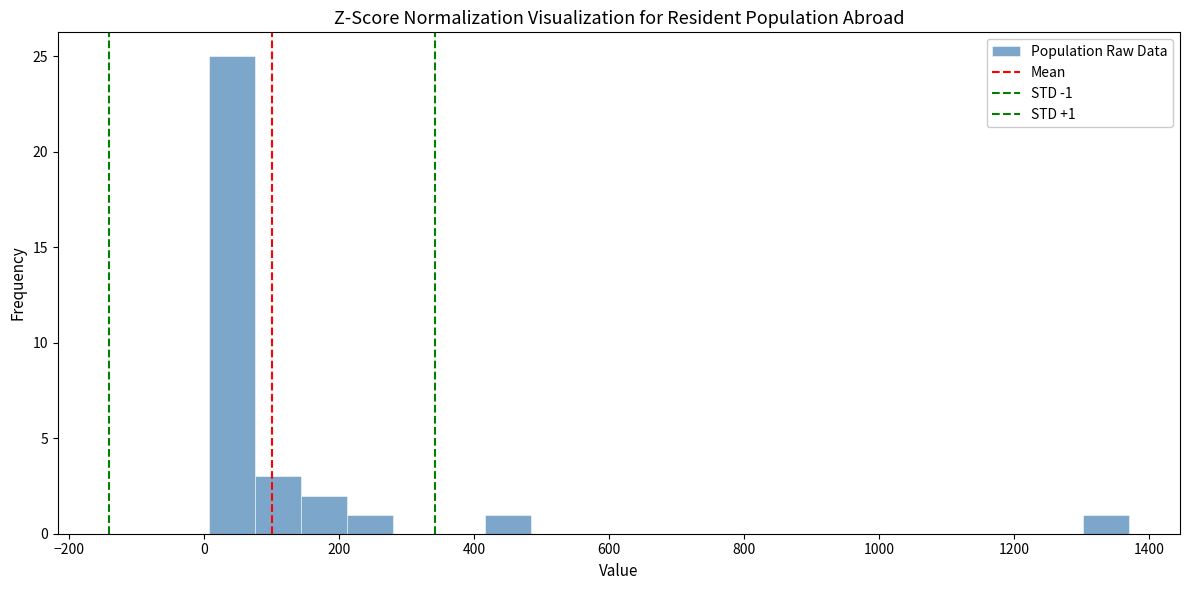

Read against the x-axis, roughly where is the centre of the tallest bar?

40